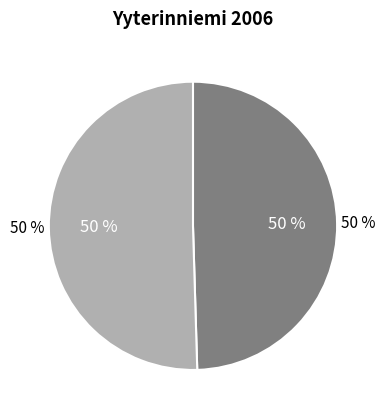

What percentage do RCC3402 and RCC10620 together represent?

100.0%